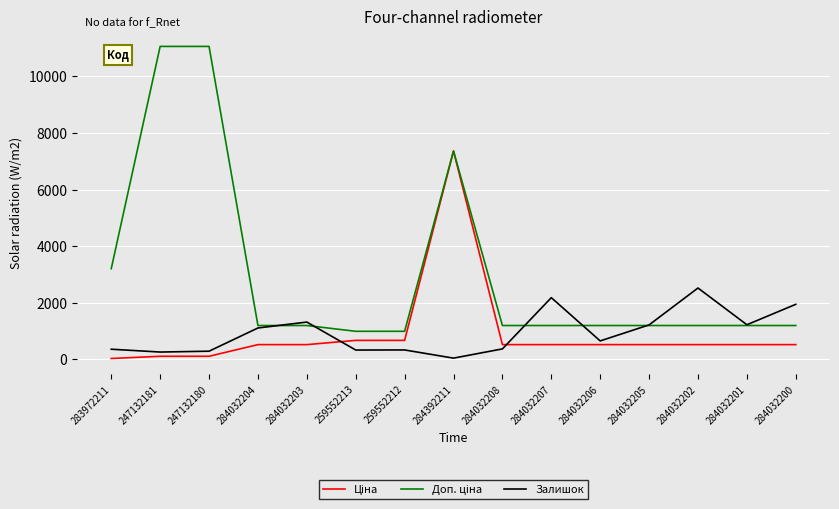

What is the highest value of the Залишок series?

2522.0